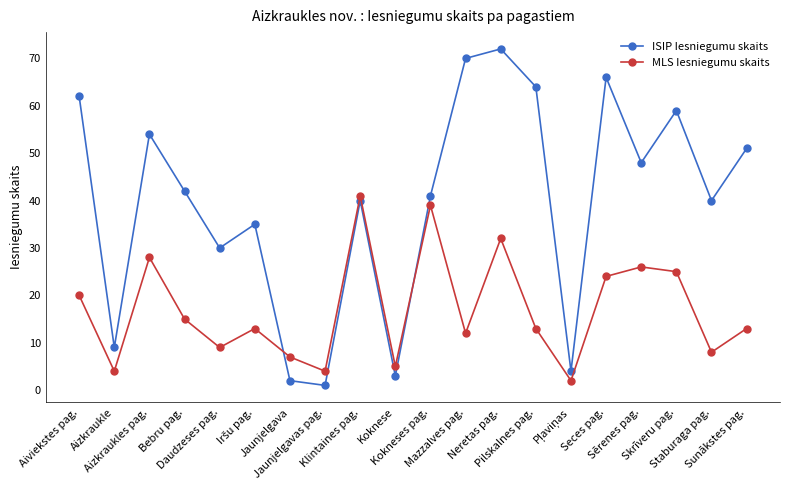

What is the average value of the ISIP Iesniegumu skaits series?

40